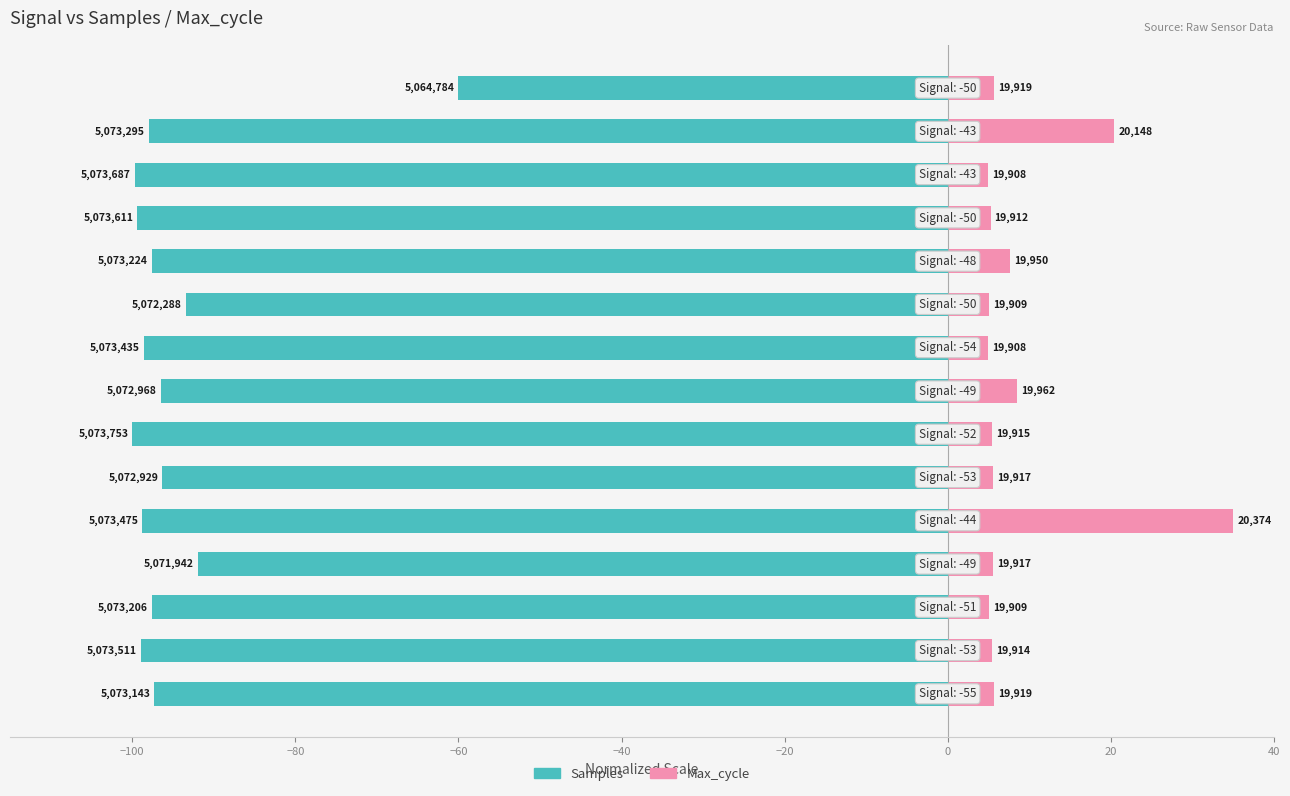

List the series in order of their overall mean, lowest first.

Samples, Max_cycle